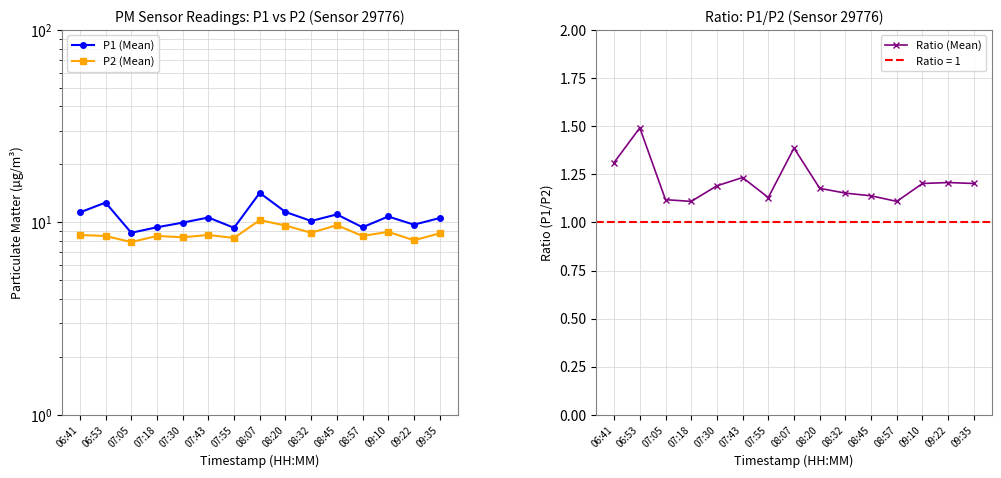

Where is the first local minimum for Ratio (Mean)?

07:18